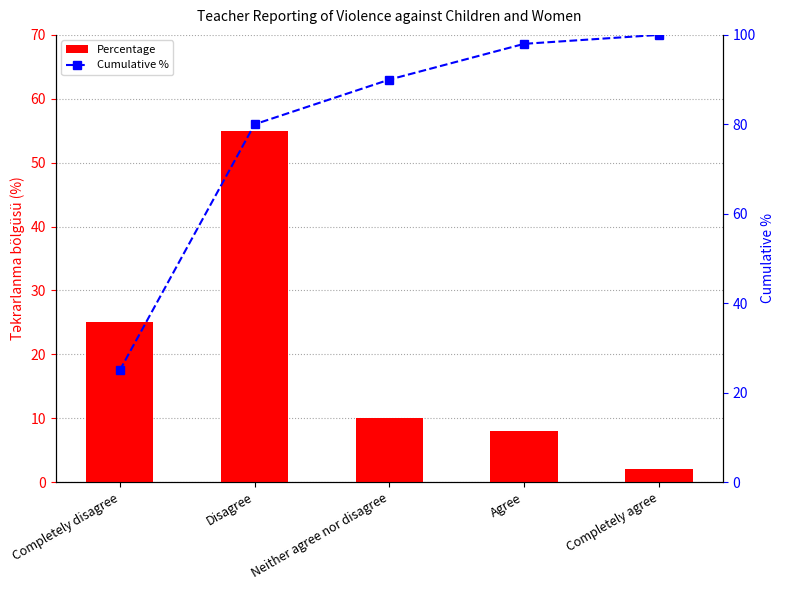

Which category has the highest value across all series?

Completely agree